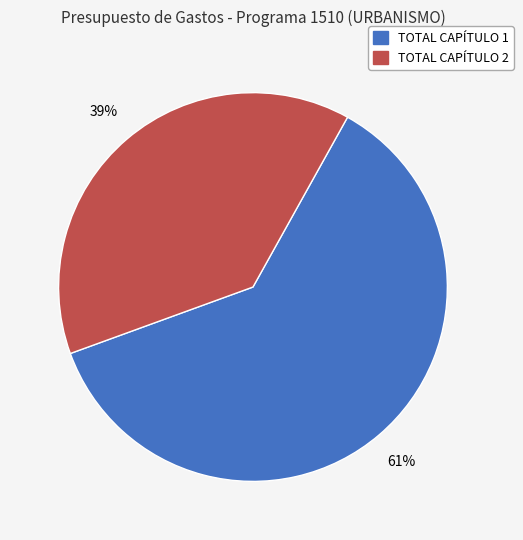

Which has a higher value, TOTAL CAPÍTULO 1 or TOTAL CAPÍTULO 2?

TOTAL CAPÍTULO 1